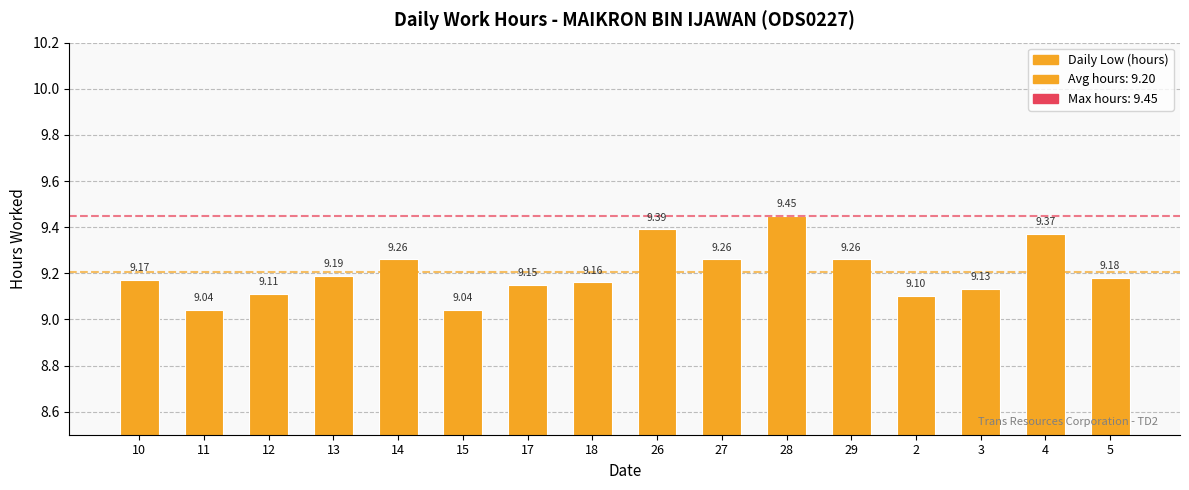

Are the bars grouped side by side (vs. stacked)?

No